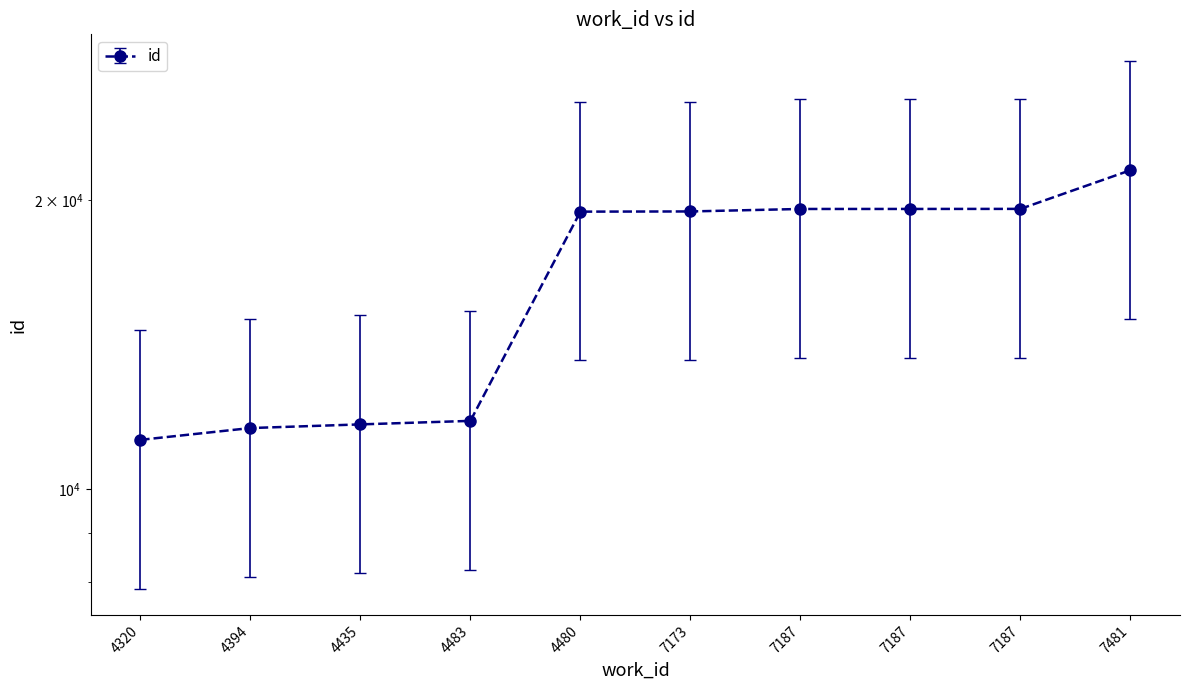

True or false: the data shows 31538 at 7187.

False